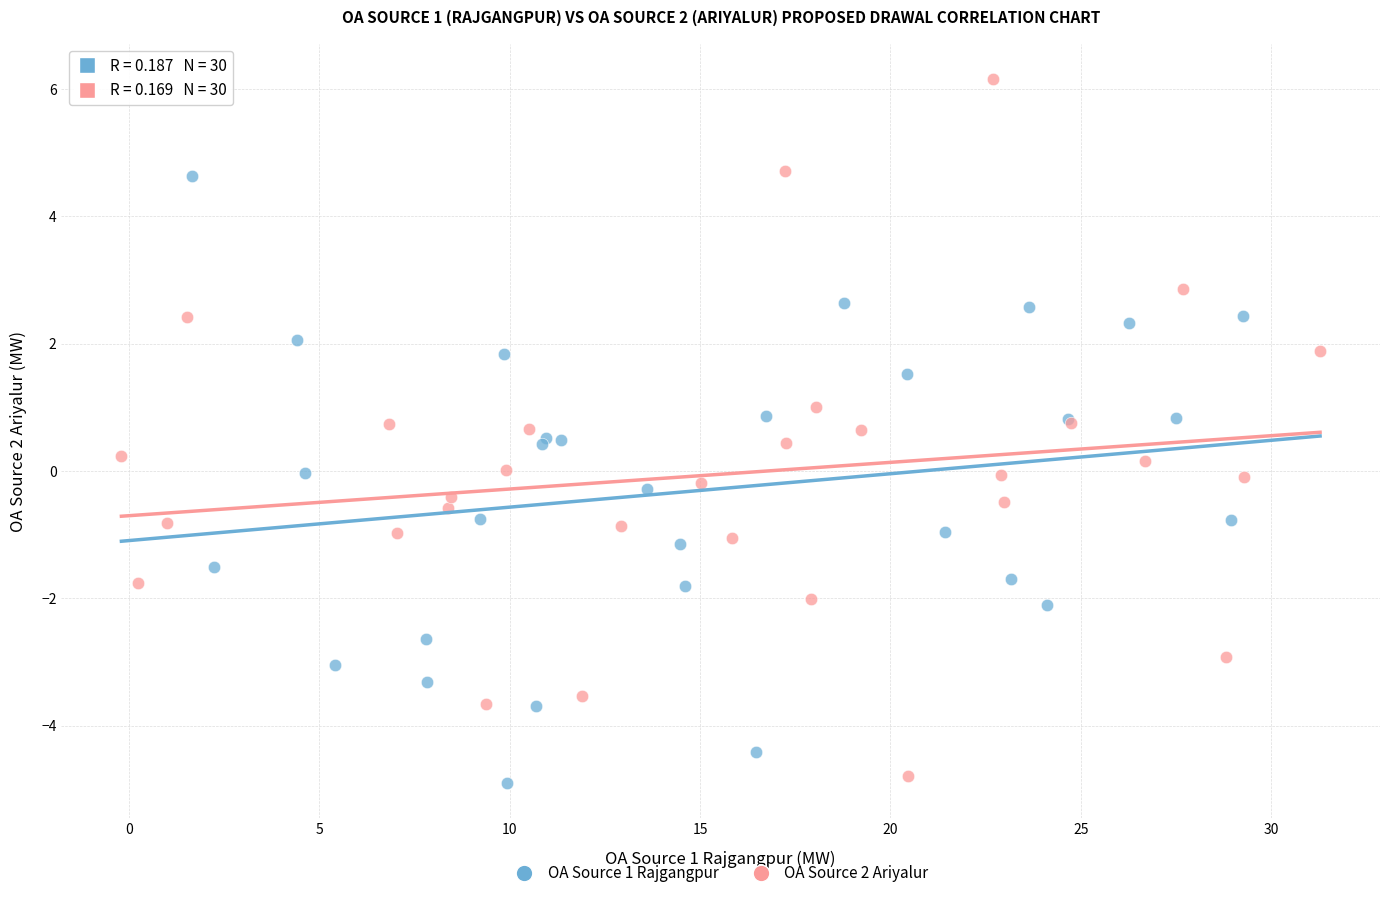

Which series reaches the maximum Y coordinate?

OA Source 2 Ariyalur